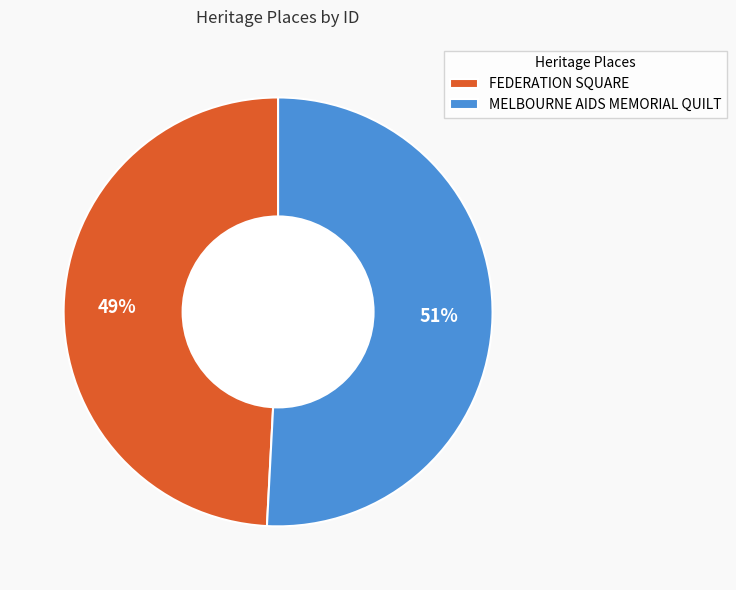

What percentage is the MELBOURNE AIDS MEMORIAL QUILT slice, to the nearest percent?

51%